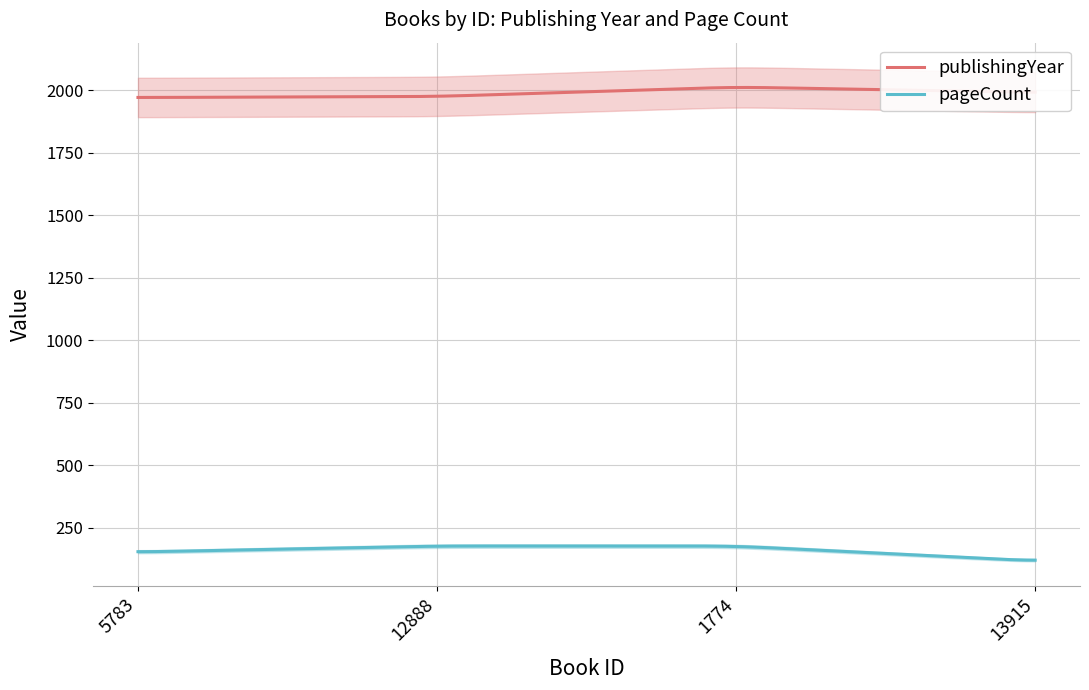

True or false: publishingYear and pageCount cross at least once.

False